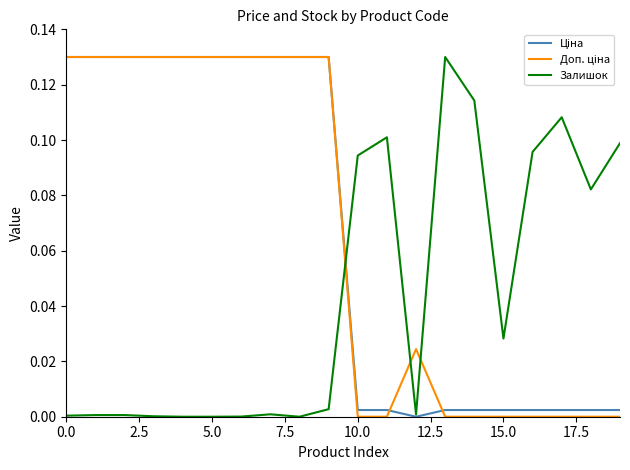

Is this an area chart (filled region under the line)?

No